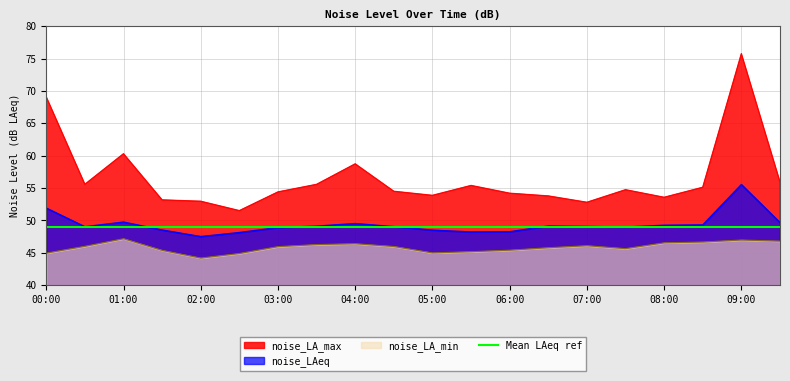

List the series in order of their peak value, highest first.

noise_LA_max, noise_LAeq, noise_LA_min